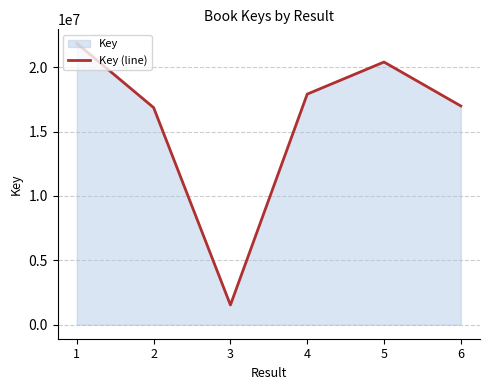

Does the chart have visible grid lines?

Yes